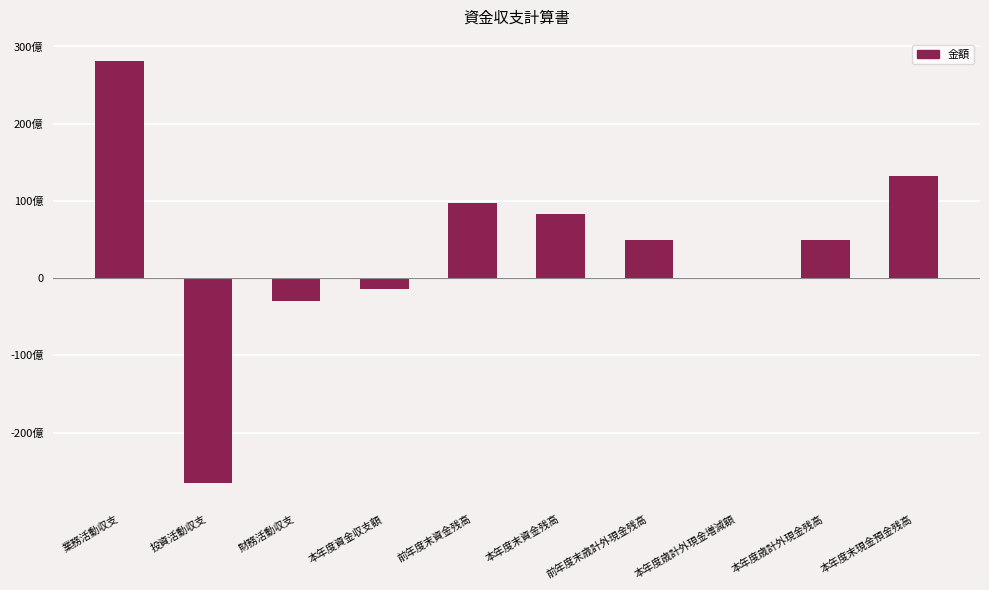

List the labels in order of value, largest first.

業務活動収支, 本年度末現金預金残高, 前年度末資金残高, 本年度末資金残高, 前年度末歳計外現金残高, 本年度歳計外現金残高, 本年度歳計外現金増減額, 本年度資金収支額, 財務活動収支, 投資活動収支